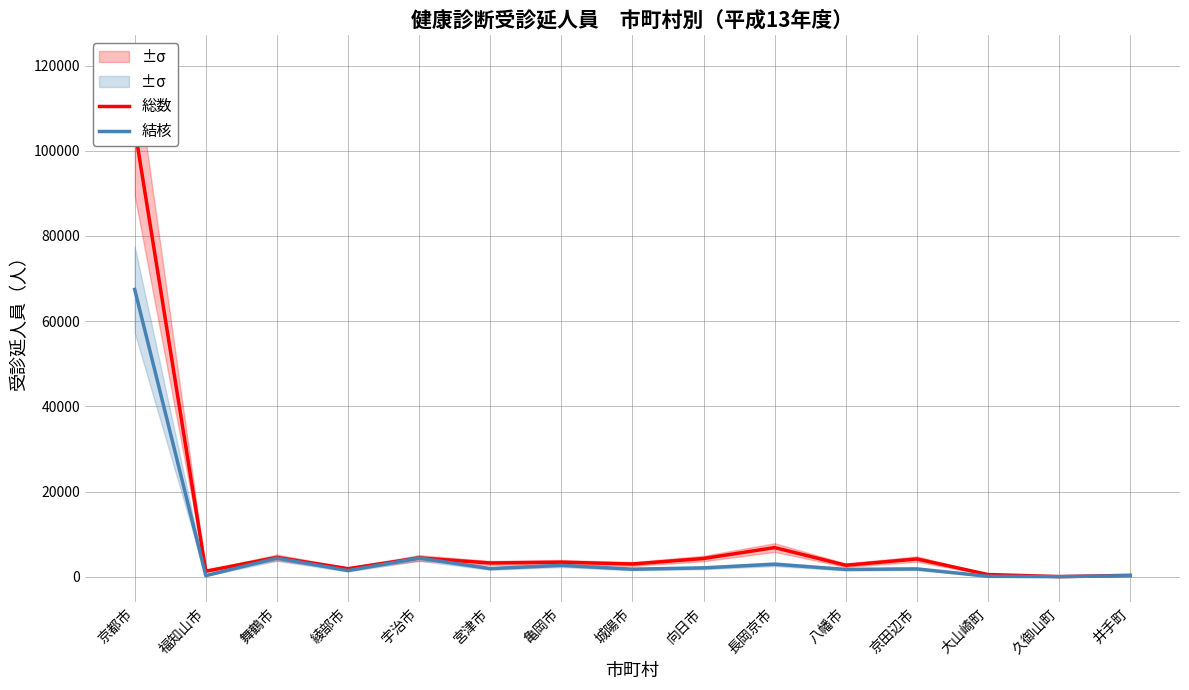

Rank the series by their average value, from lowest to highest.

結核, 総数